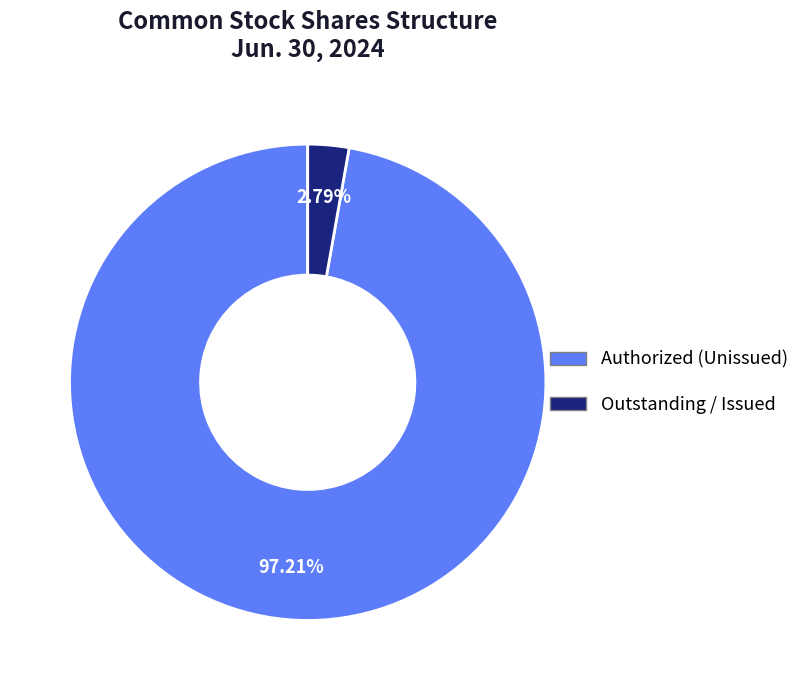

Which slice represents more than half of the pie?

Authorized (Unissued)